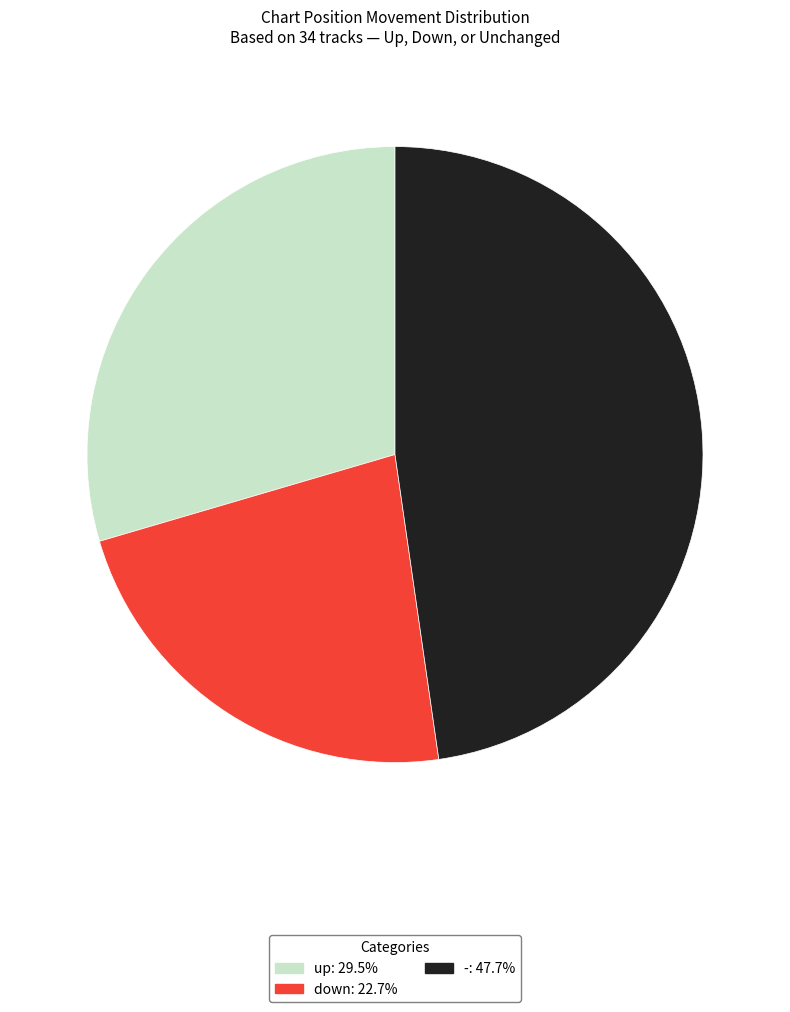

The down slice represents 13% of the pie. True or false?

False